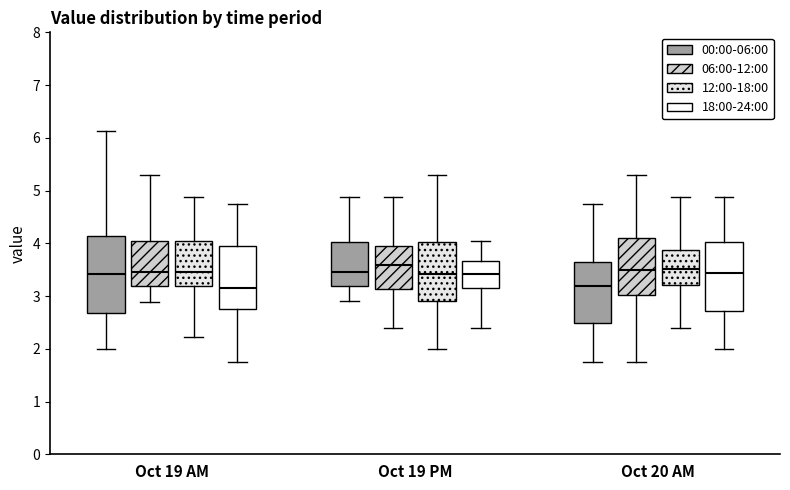

Reading left to right, transcribe this box plot: for each box, give where its median line is, the range the box spans, and where its two whiskers end, as read against the y-axis. The values are not printed on the chart, so give them approximately, as read against the axis.

Oct 19 AM (00:00-06:00): median 3.4, box 2.7 to 4.1, whiskers 2.0 to 6.1
Oct 19 AM (06:00-12:00): median 3.5, box 3.2 to 4.1, whiskers 2.9 to 5.3
Oct 19 AM (12:00-18:00): median 3.5, box 3.2 to 4.1, whiskers 2.2 to 4.9
Oct 19 AM (18:00-24:00): median 3.2, box 2.8 to 4.0, whiskers 1.8 to 4.8
Oct 19 PM (00:00-06:00): median 3.5, box 3.2 to 4.0, whiskers 2.9 to 4.9
Oct 19 PM (06:00-12:00): median 3.6, box 3.1 to 4.0, whiskers 2.4 to 4.9
Oct 19 PM (12:00-18:00): median 3.4, box 2.9 to 4.0, whiskers 2.0 to 5.3
Oct 19 PM (18:00-24:00): median 3.4, box 3.2 to 3.7, whiskers 2.4 to 4.1
Oct 20 AM (00:00-06:00): median 3.2, box 2.5 to 3.6, whiskers 1.8 to 4.8
Oct 20 AM (06:00-12:00): median 3.5, box 3.0 to 4.1, whiskers 1.8 to 5.3
Oct 20 AM (12:00-18:00): median 3.5, box 3.2 to 3.9, whiskers 2.4 to 4.9
Oct 20 AM (18:00-24:00): median 3.4, box 2.7 to 4.0, whiskers 2.0 to 4.9